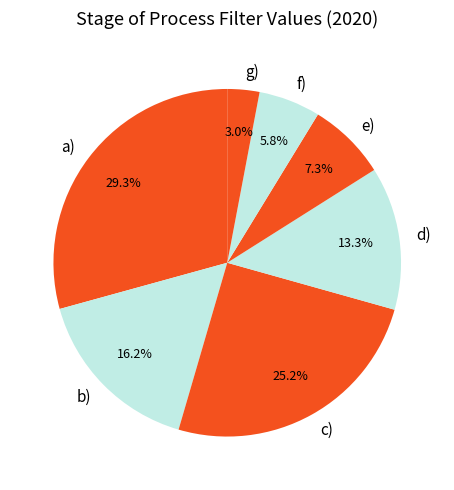

How many segments does this pie chart have?

7